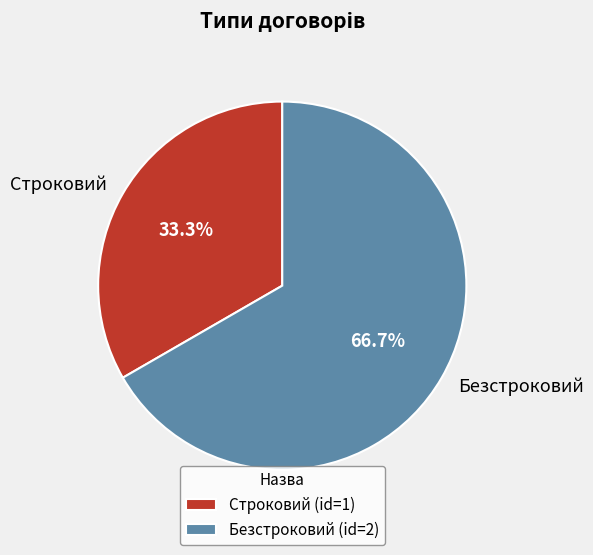

Between Строковий and Безстроковий, which is larger?

Безстроковий